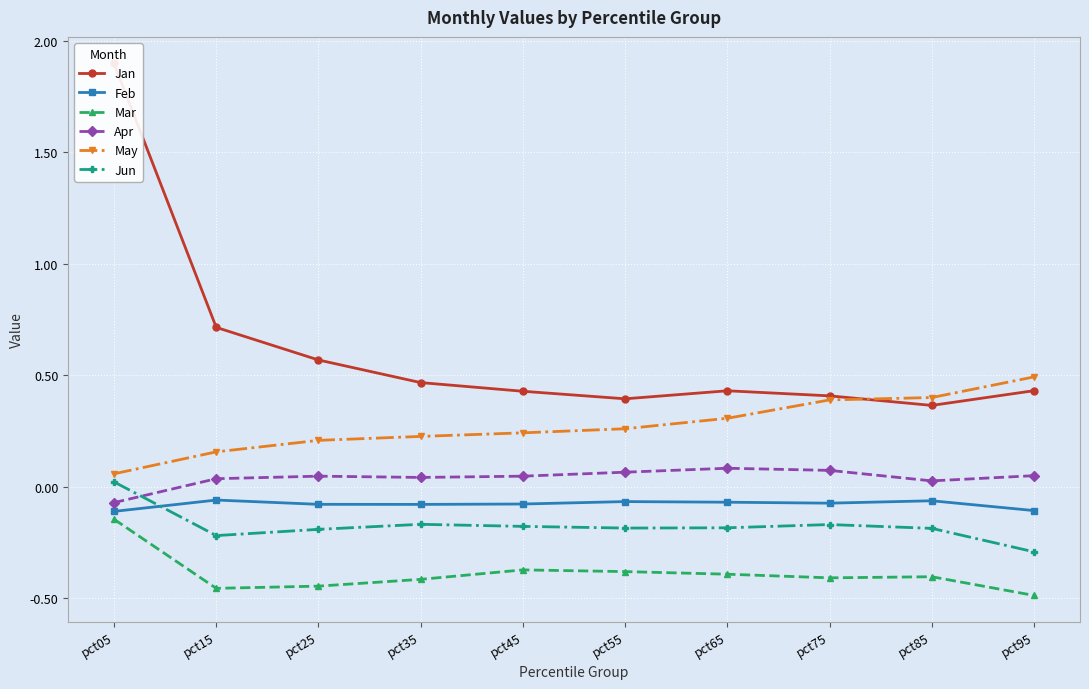

Which series has the largest total across all categories?

Jan